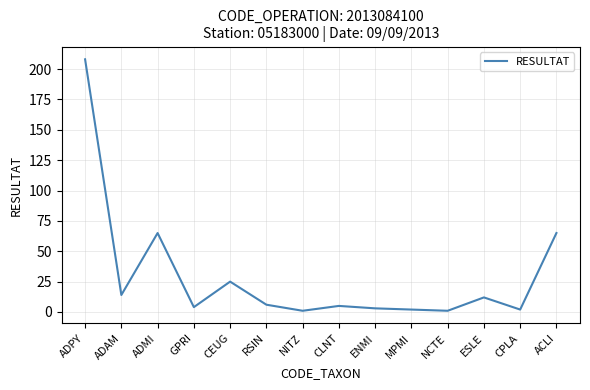

Approximately how many times larger is the value at ADMI compared to ADAM?

4.6